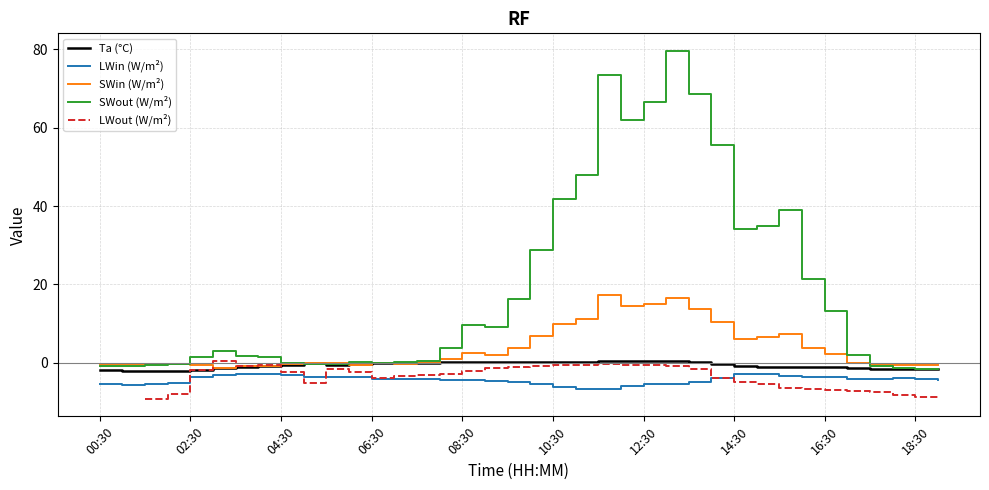

True or false: SWout (W/m²) and LWin (W/m²) intersect in this chart.

False